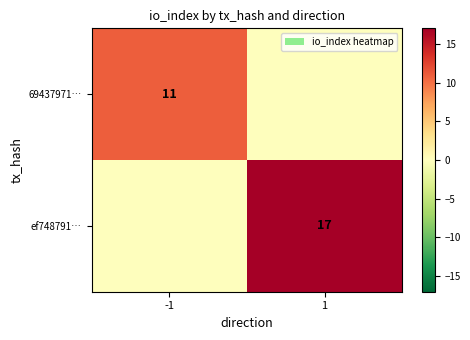

The value of 69437971… at -1 is 11. True or false?

True